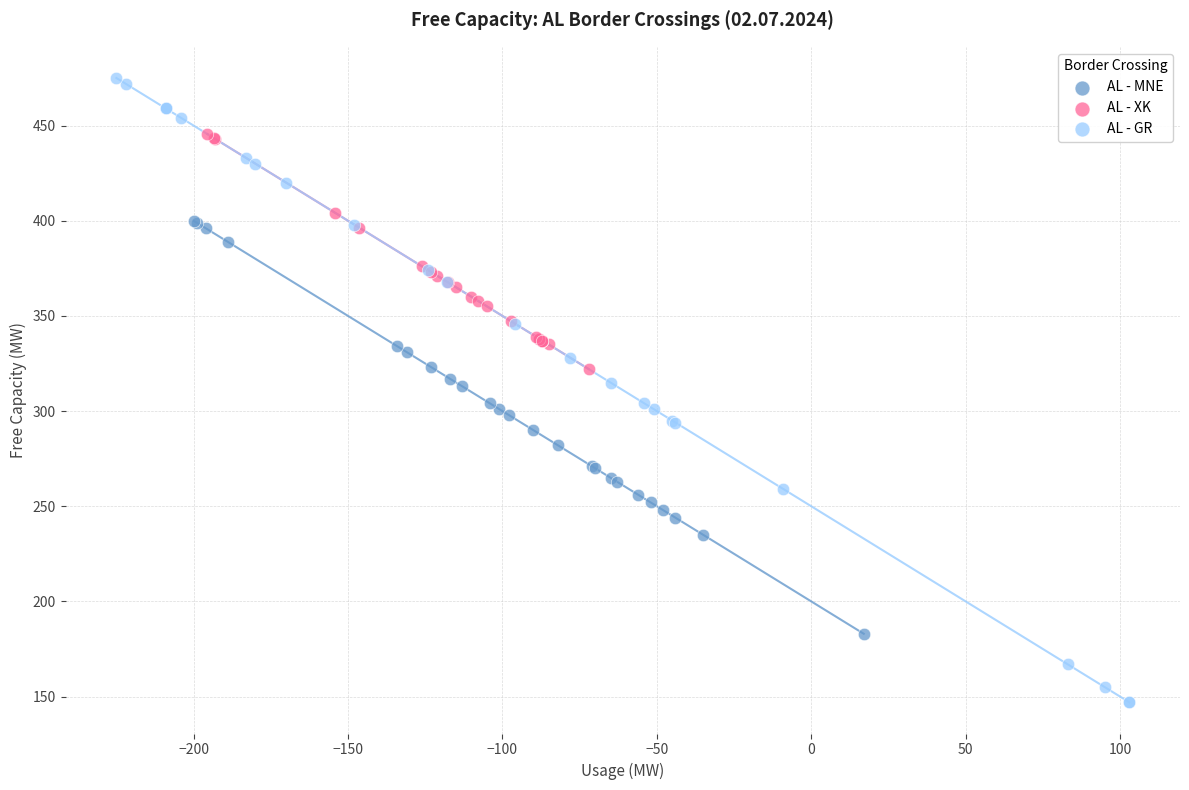

Which series reaches the minimum Y coordinate?

AL - GR